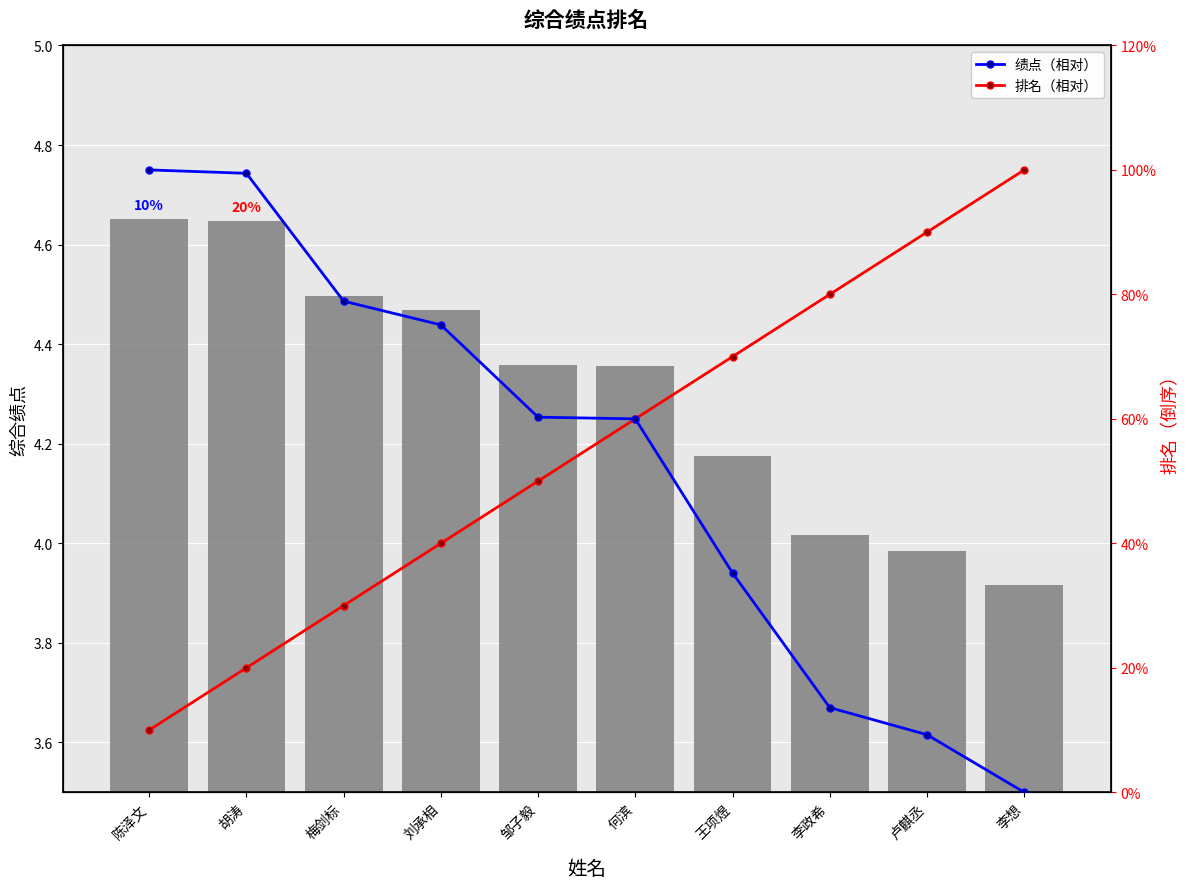

List the series in order of their peak value, lowest first.

排名（相对）, 绩点（相对）, 综合绩点